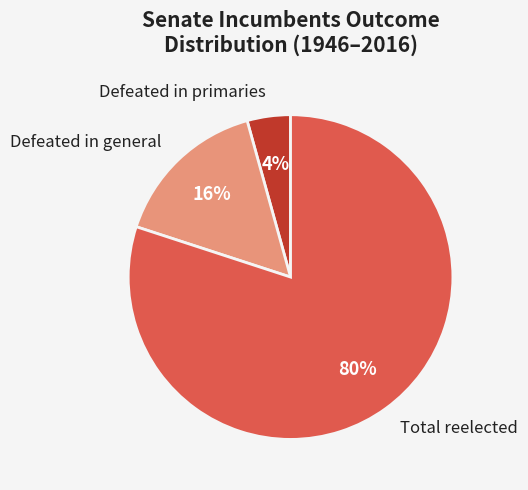

To the nearest percent, what is the difference between the largest and smallest slice percentages?

76%